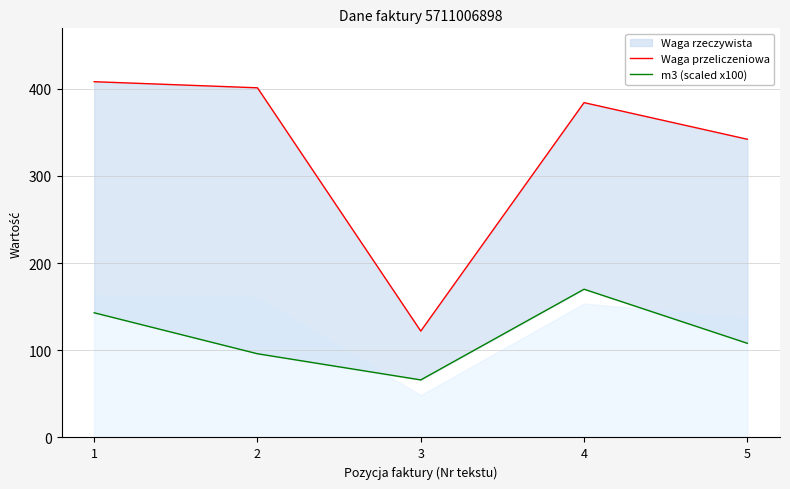

Which series has the widest spread of values?

Waga przeliczeniowa